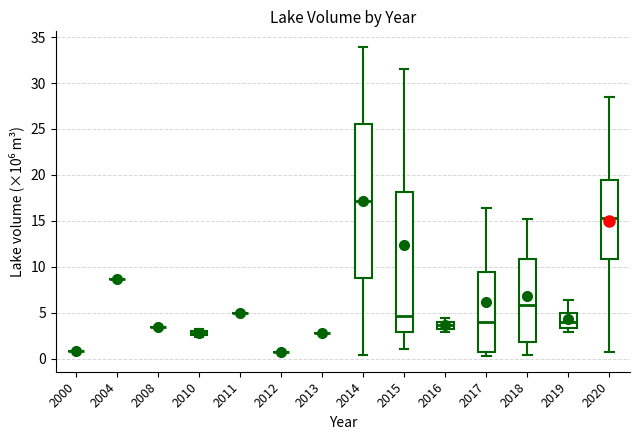

Comparing the boxes themselves (not the whiskers), which one is the tallest?

2014